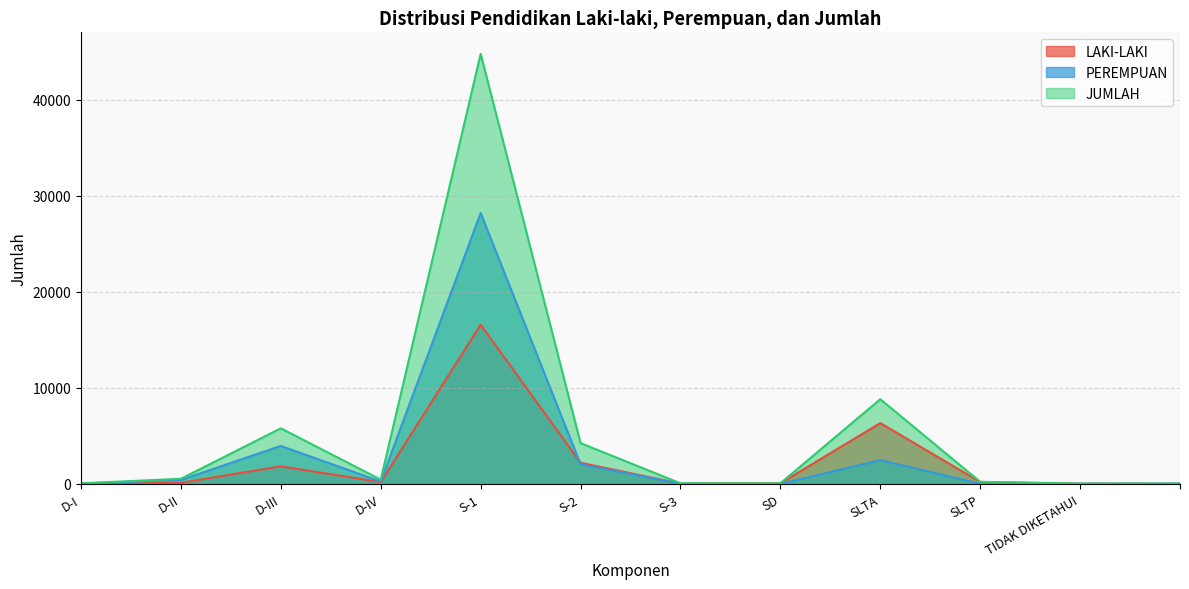

What is the difference between the LAKI-LAKI values at D-IV and S-1?

16390